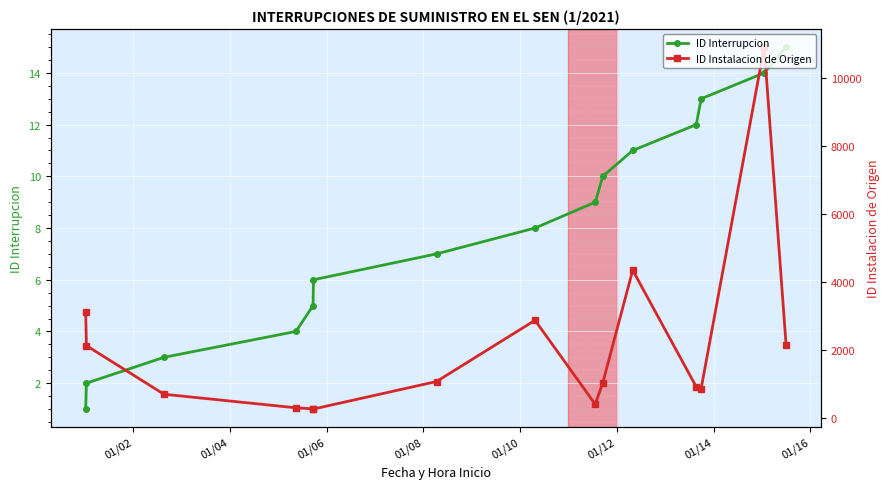

What is the value of the ID Instalacion de Origen point at the 15th from the left?

2150